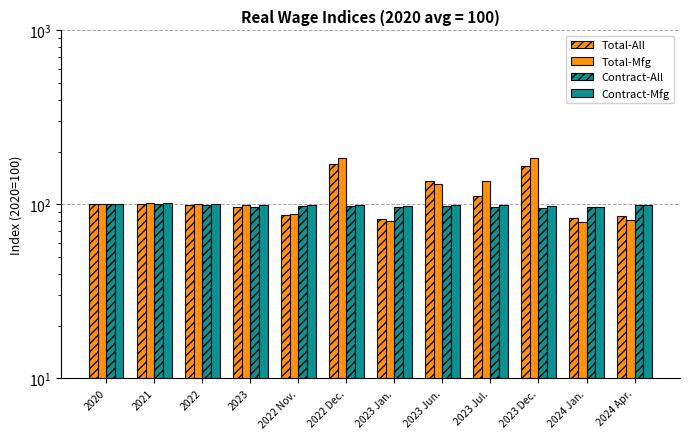

At which label does Total-Mfg first exceed 100?

2021